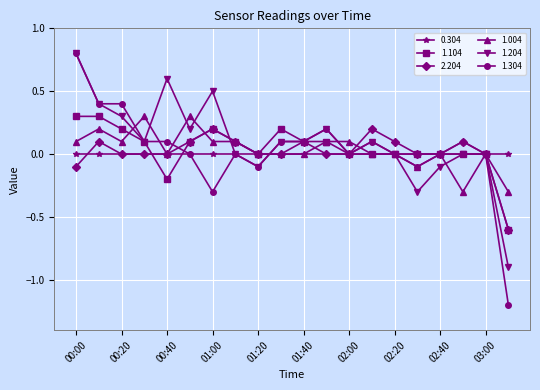

What is the minimum value for 1.304?

-1.2